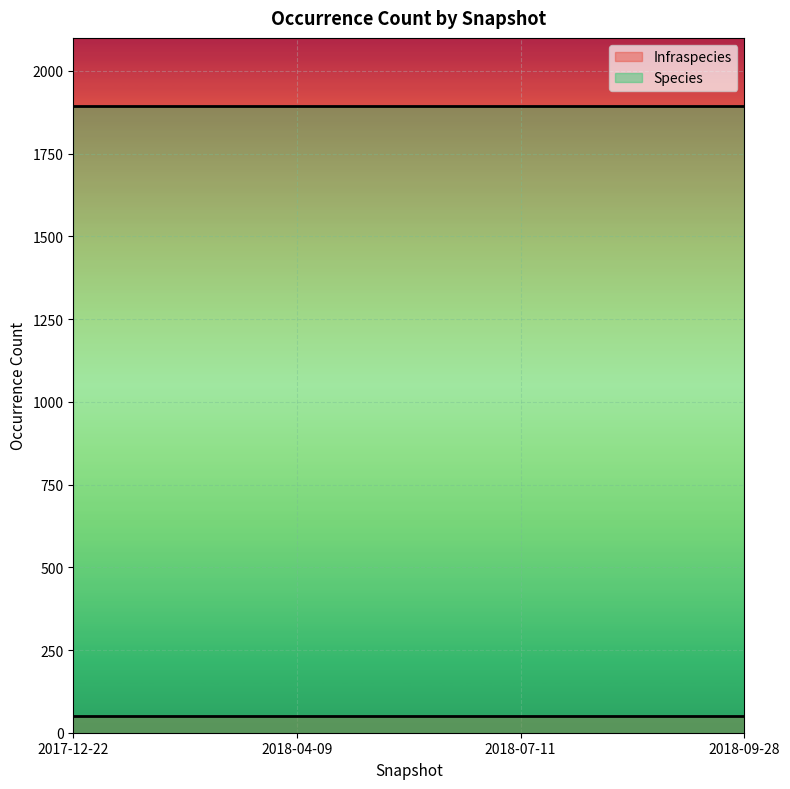

True or false: Infraspecies has more than 1 points higher than both neighbors.

False